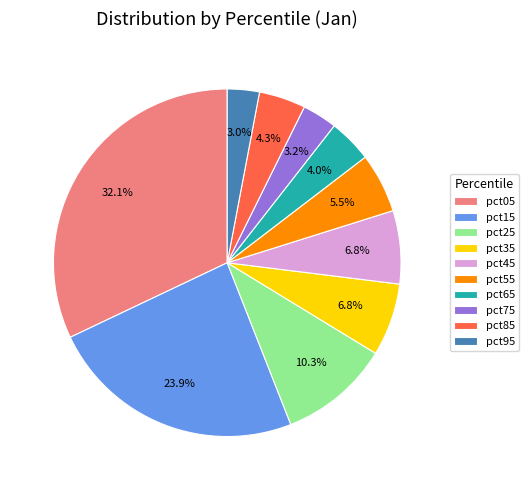

What percentage is NOT represented by pct35?

93.2%